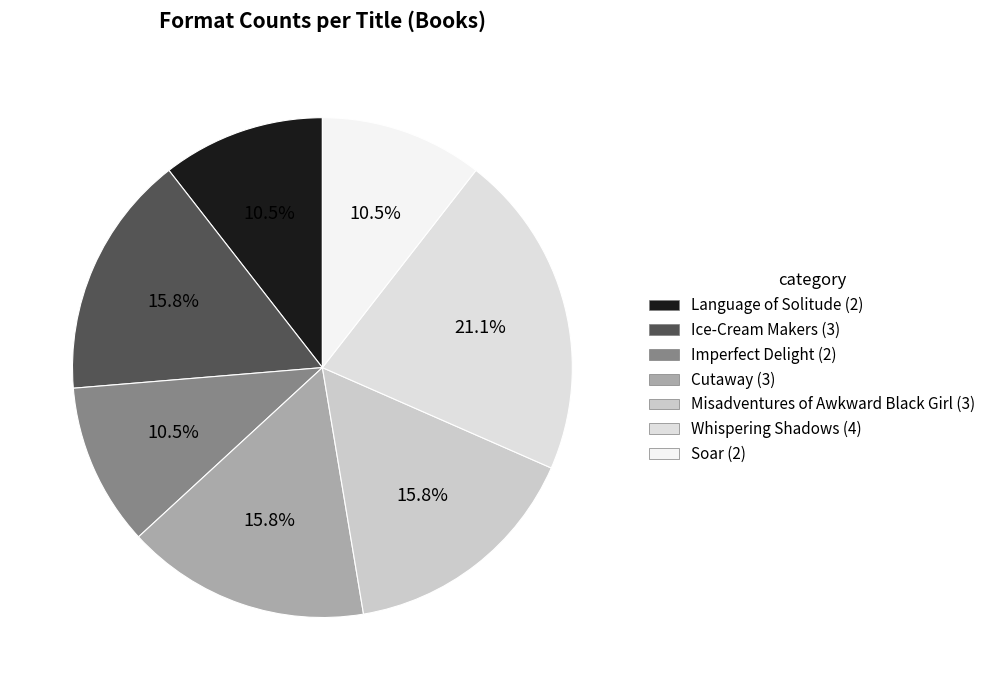

To the nearest percent, what portion does Imperfect Delight represent?

11%